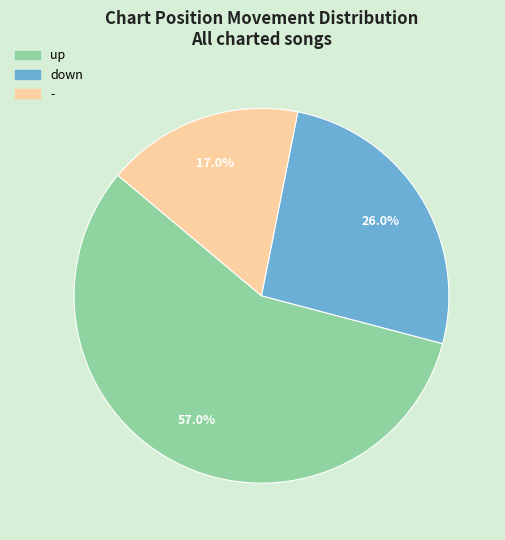

Approximately how many times larger is the value at down compared to -?

1.5